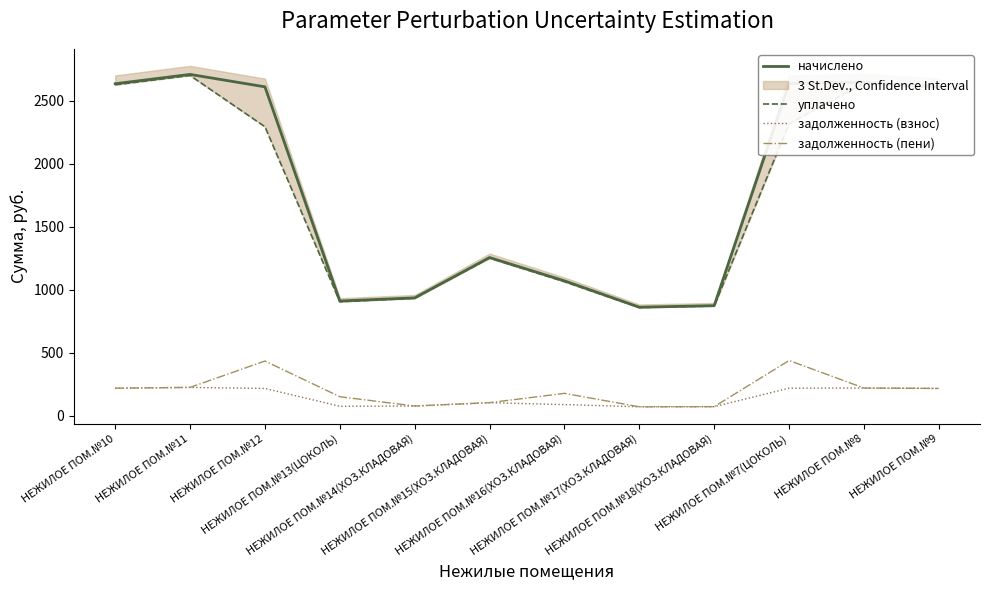

What is the minimum value shown in the chart?

71.8